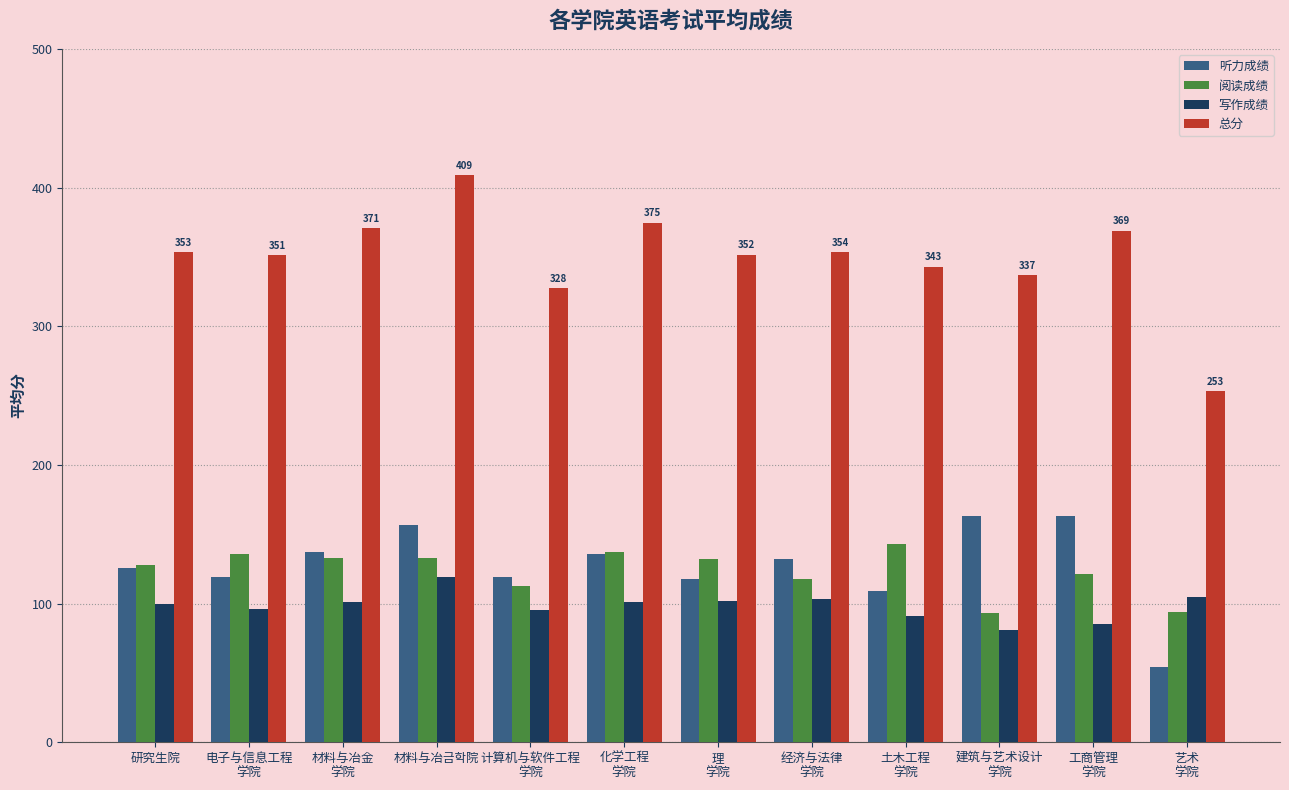

What is the minimum value shown in the chart?

54.0